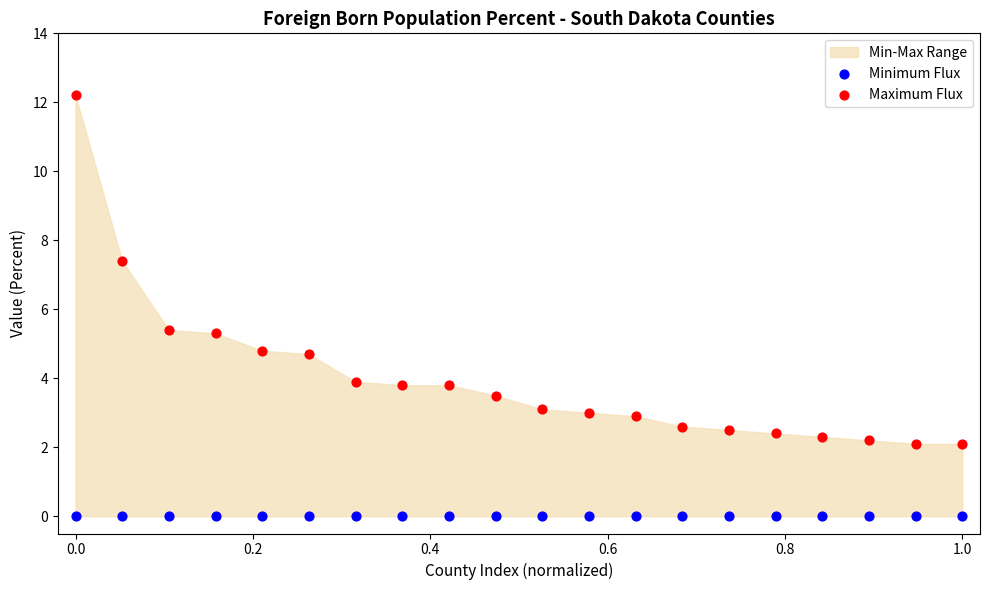

Which series reaches the minimum Y coordinate?

Minimum Flux